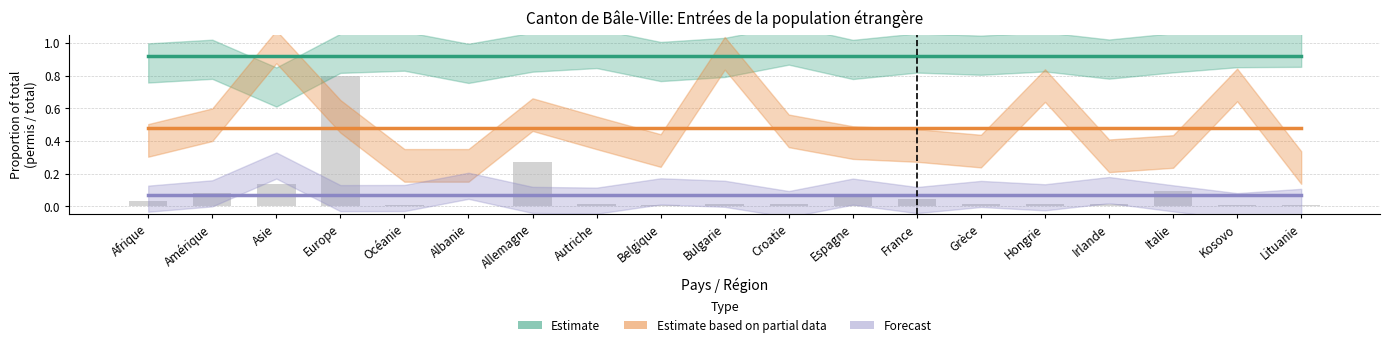

List the series in order of their peak value, lowest first.

Forecast, Estimate based on partial data, Estimate